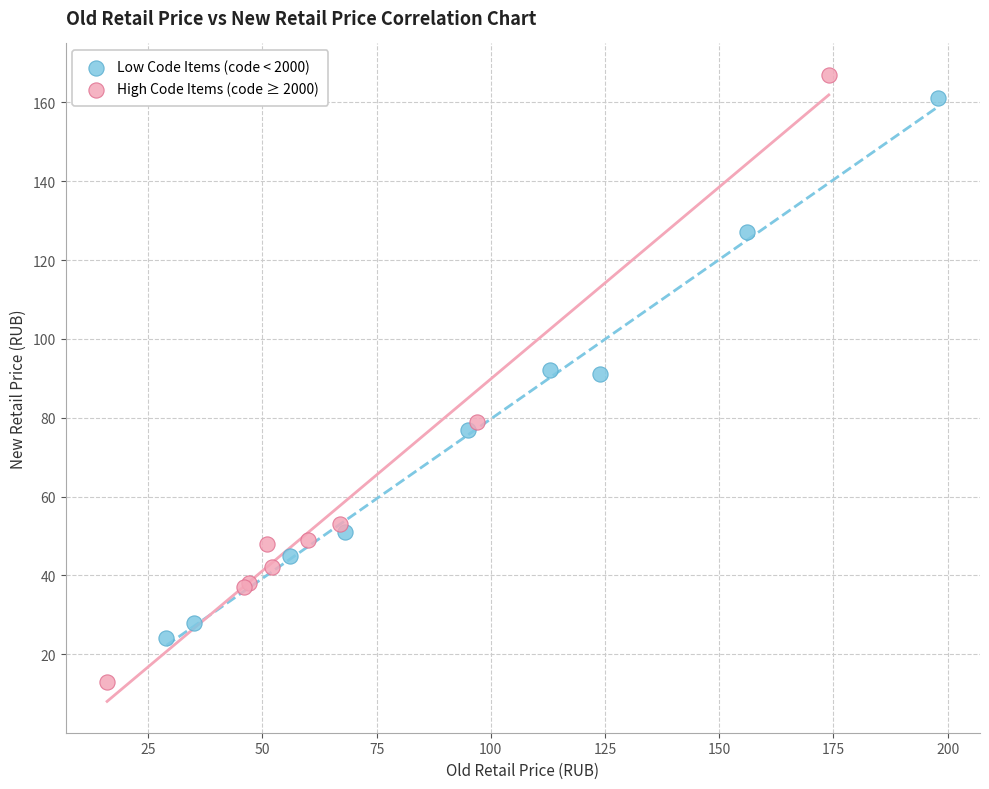

Which series reaches the minimum Y coordinate?

High Code Items (code ≥ 2000)